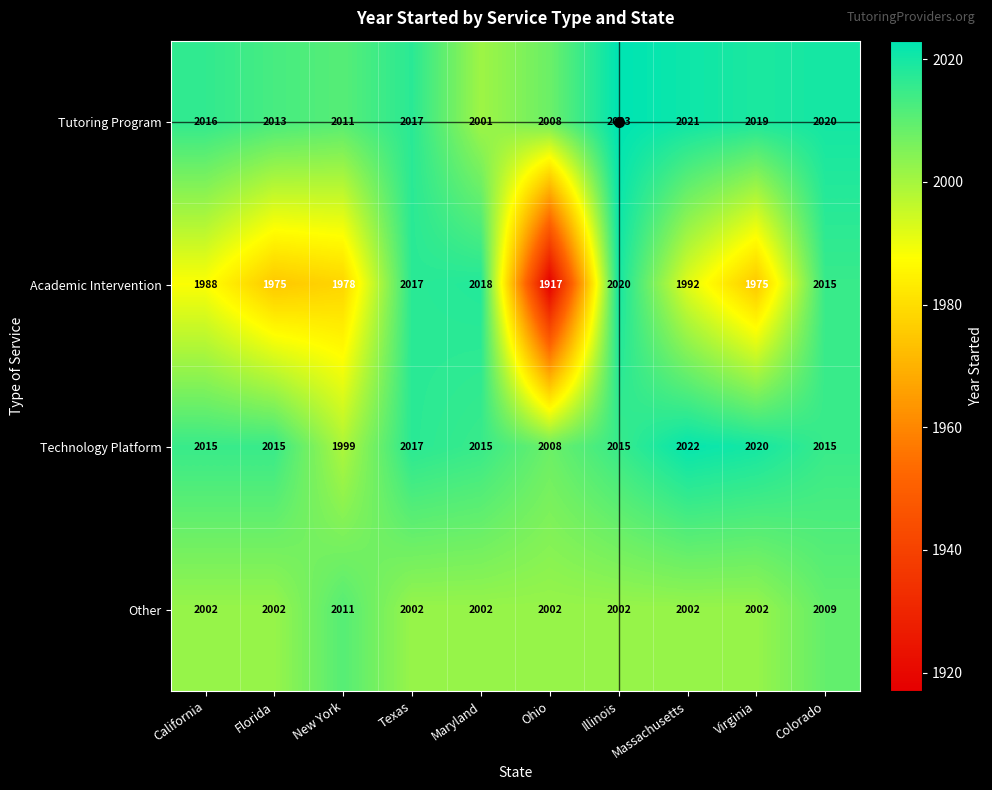

Which series has the largest range (max minus min)?

Academic Intervention